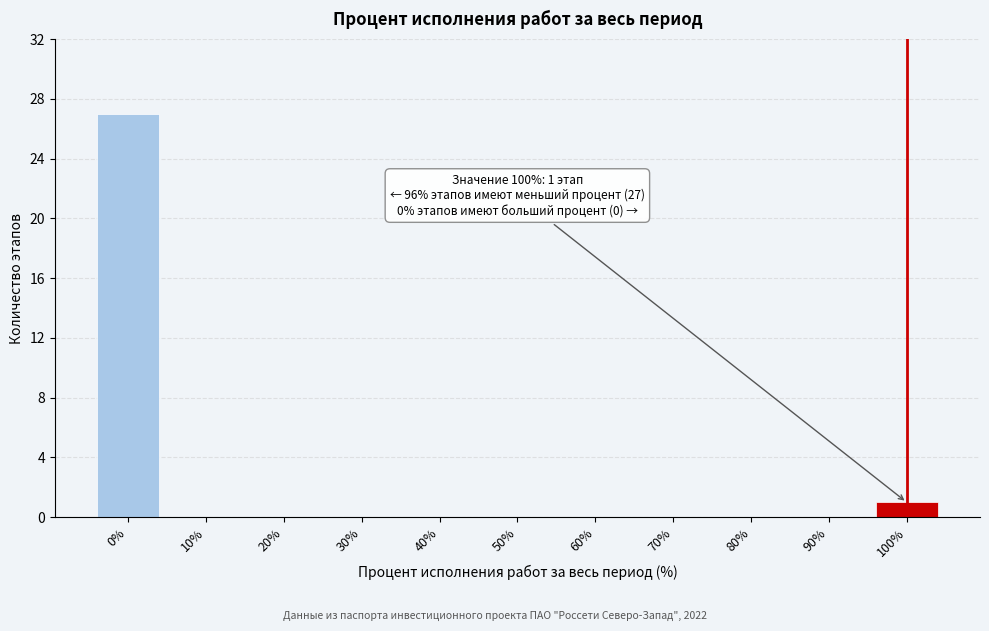

Reading left to right, list all the values displayed in this chart.

0%=27	10%=0	20%=0	30%=0	40%=0	50%=0	60%=0	70%=0	80%=0	90%=0	100%=1